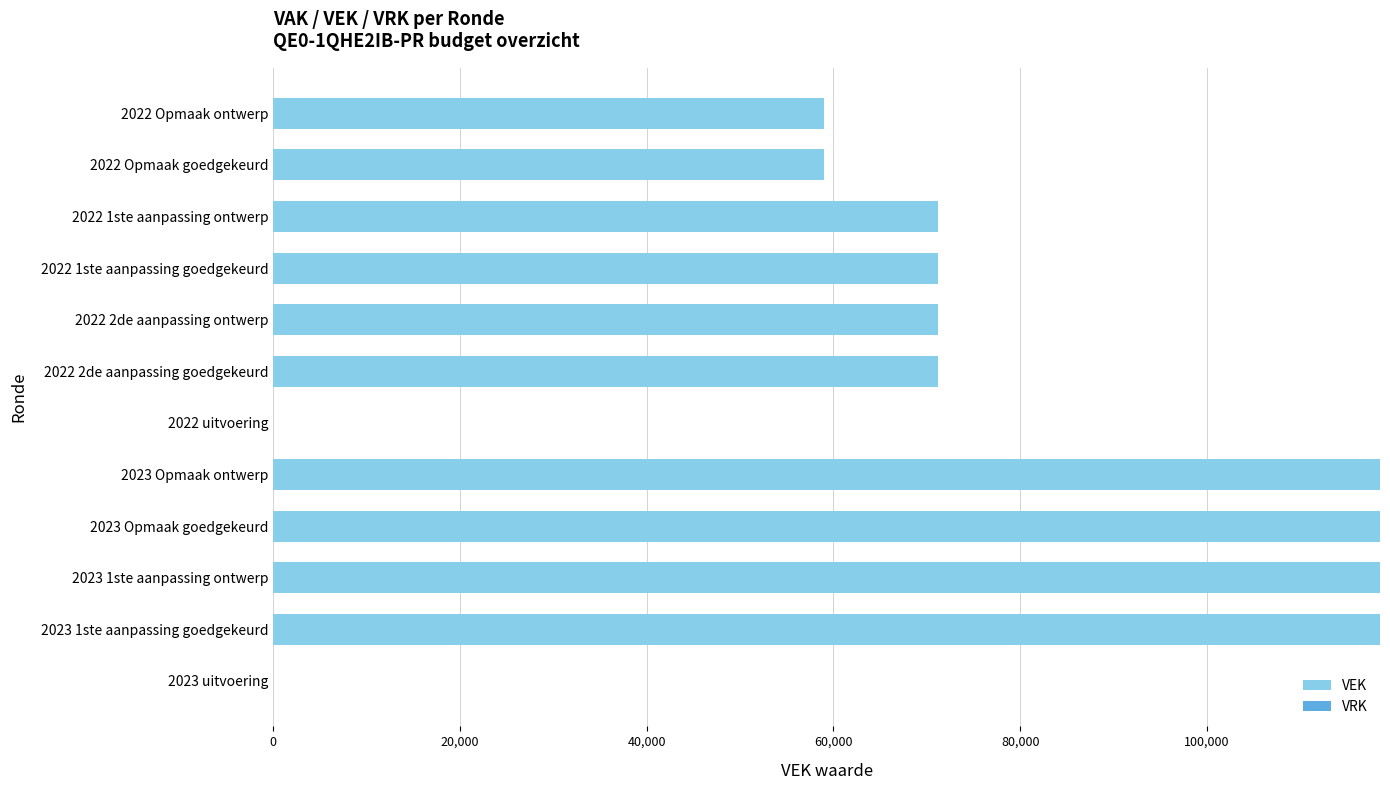

What is the ratio of the value at 2022 Opmaak ontwerp to the value at 2022 Opmaak goedgekeurd?

1.0